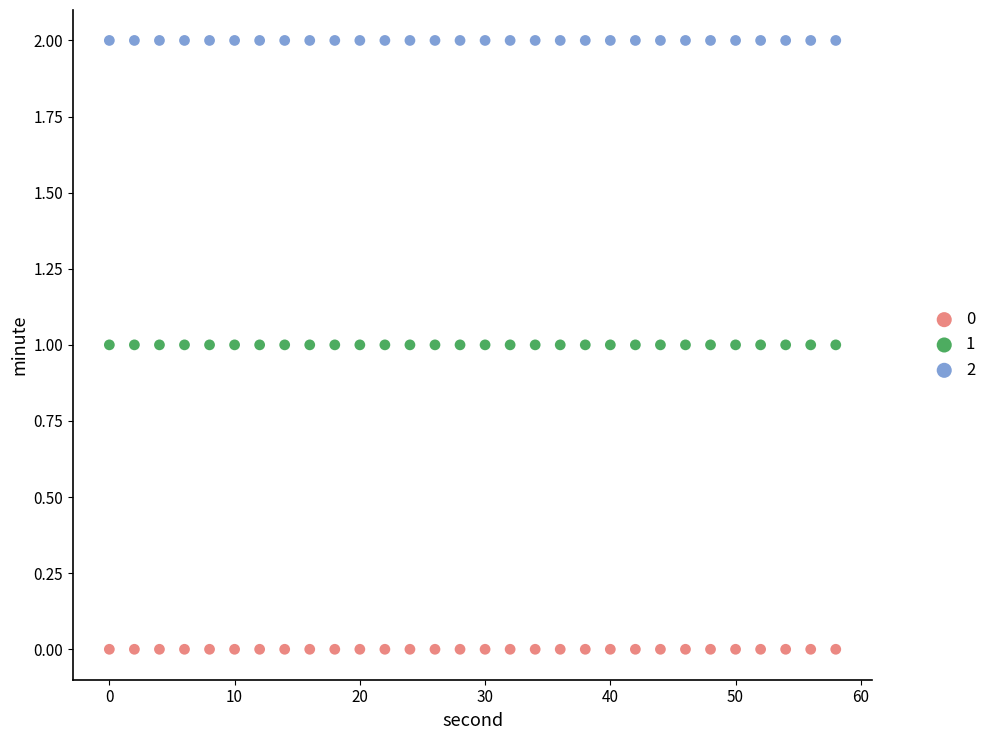

Which series contains the highest Y value?

2